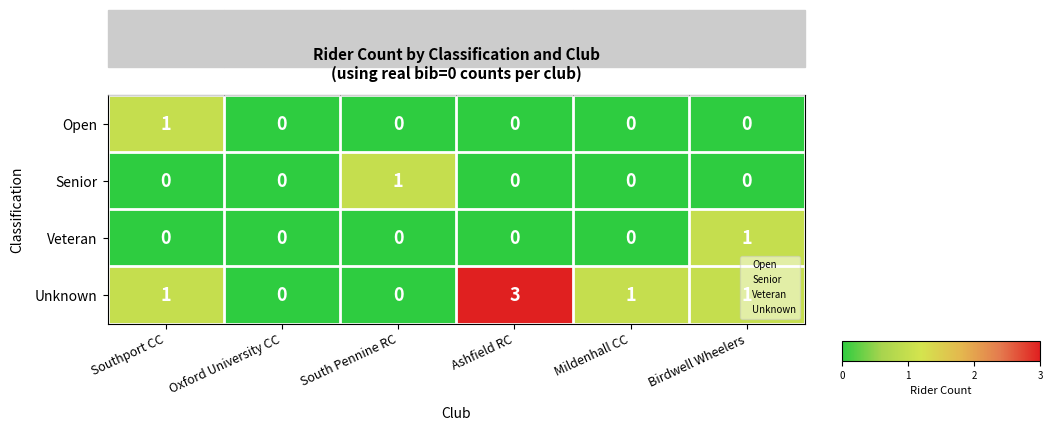

True or false: Open has a value of 0 at Birdwell Wheelers.

True